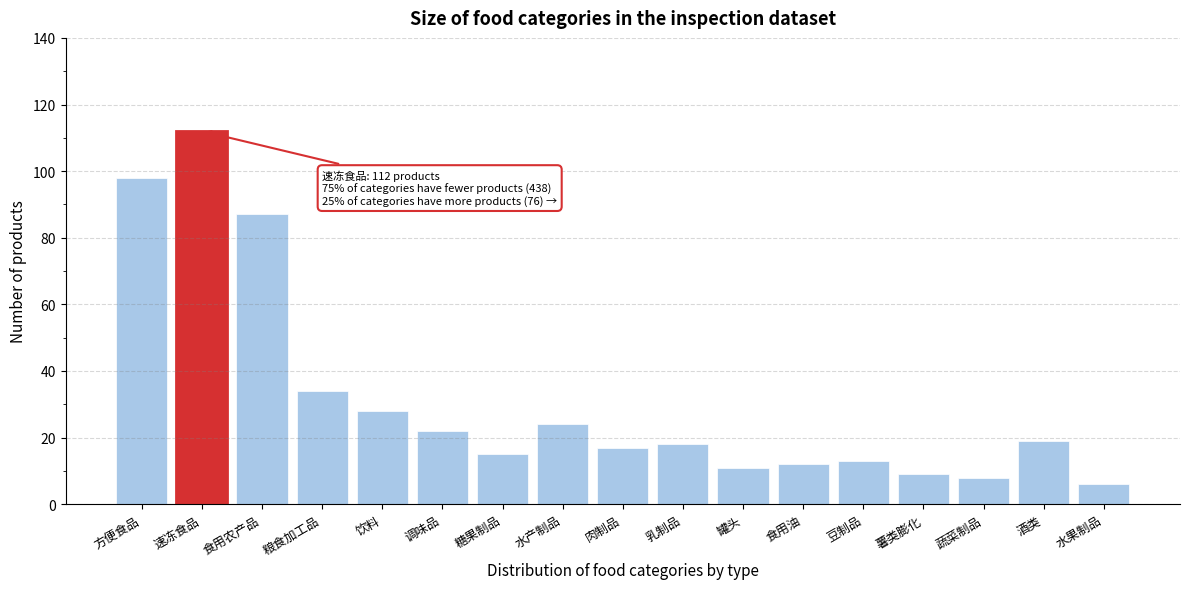

Reading left to right, transcribe all the data shown in this chart.

方便食品=98	速冻食品=112	食用农产品=87	粮食加工品=34	饮料=28	调味品=22	糖果制品=15	水产制品=24	肉制品=17	乳制品=18	罐头=11	食用油=12	豆制品=13	薯类膨化=9	蔬菜制品=8	酒类=19	水果制品=6